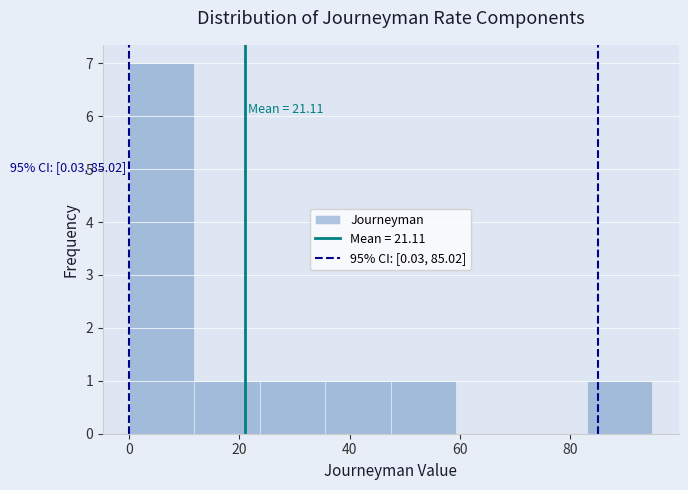

Over which range of the x-axis is the bar tallest?

0 to 12